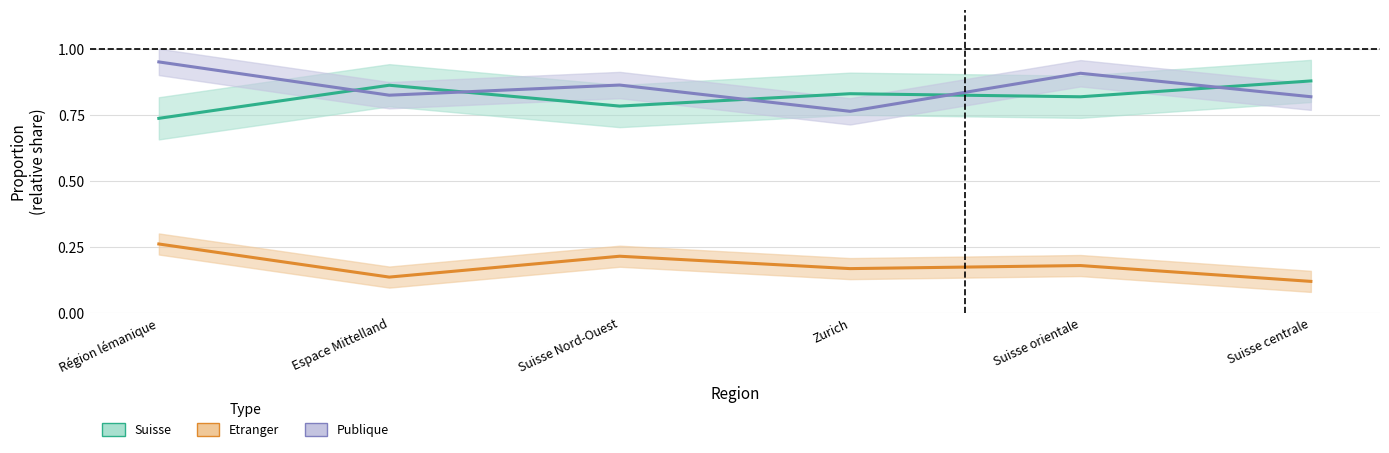

At how many categories does at least one series exceed 0?

6